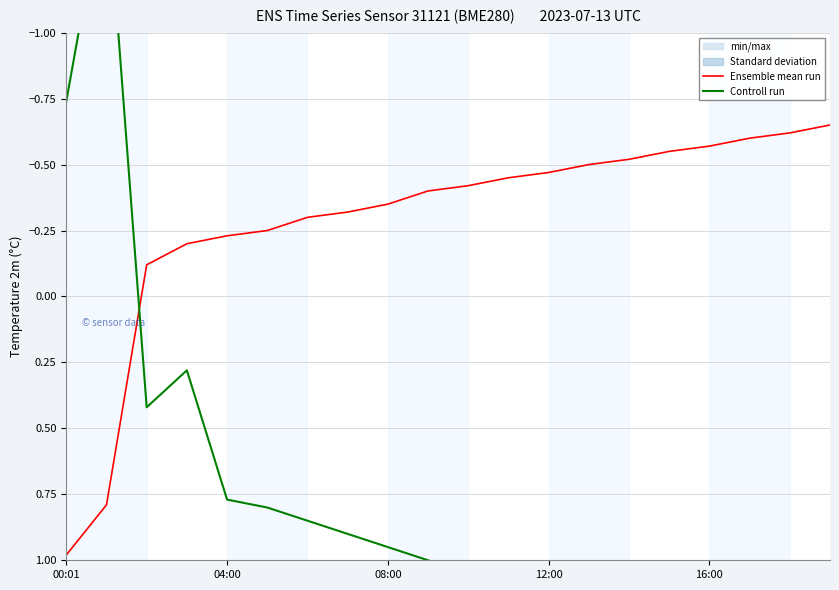

At how many categories does at least one series exceed 0?

20